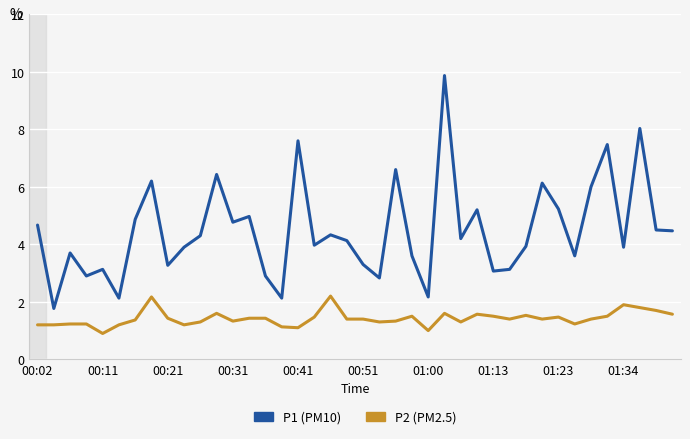

Which series has the largest range (max minus min)?

P1 (PM10)